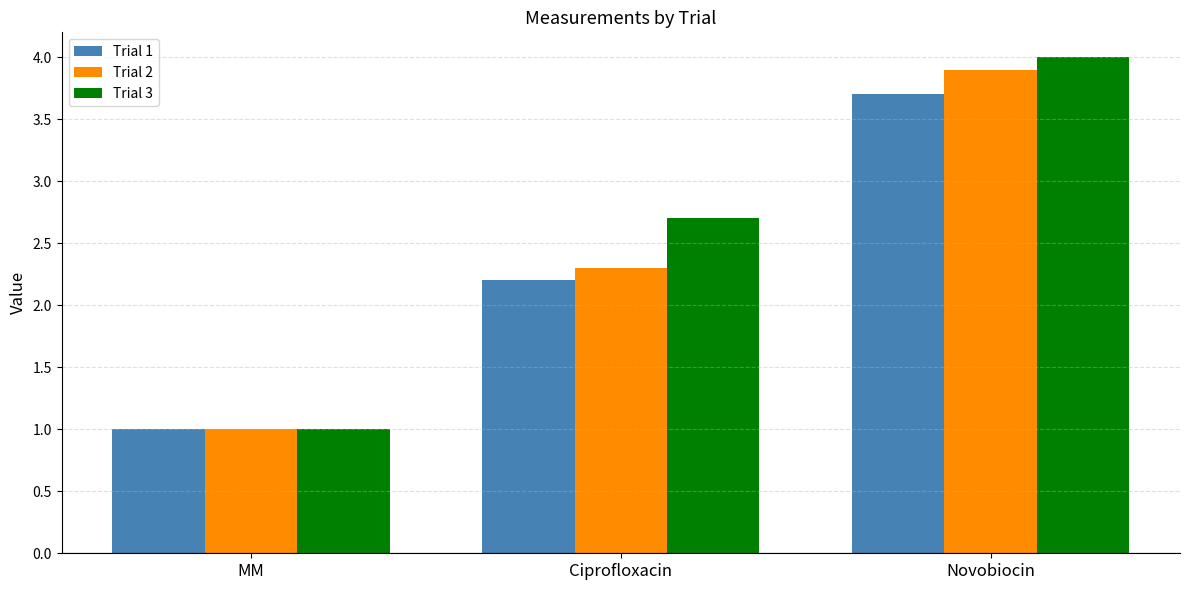

Which series has the largest range (max minus min)?

Trial 3